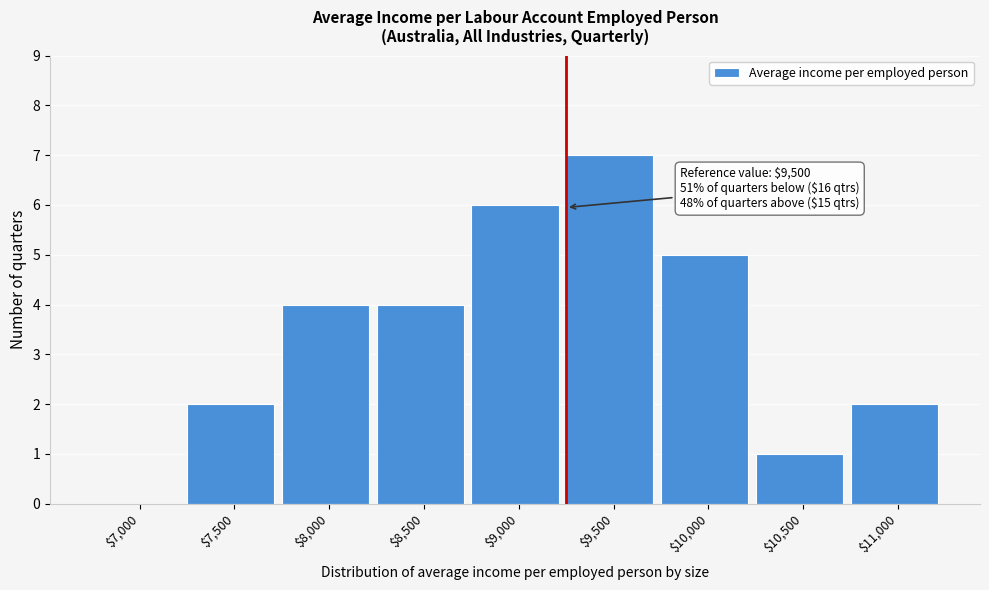

What is the maximum value shown in the chart?

7